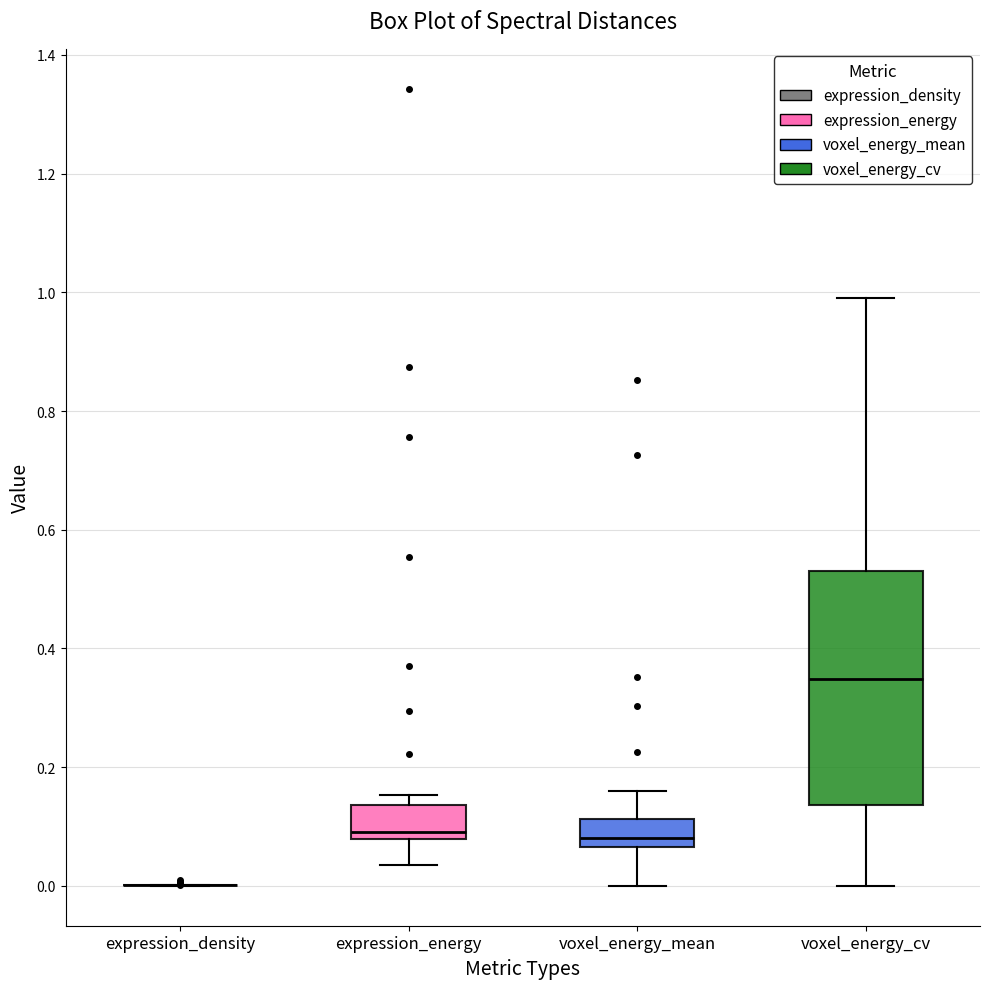

Reading left to right, transcribe this box plot: for each box, give where its median line is, the range the box spans, and where its two whiskers end, as read against the y-axis. The values are not printed on the chart, so give them approximately, as read against the axis.

expression_density: box collapsed to a line at 0.00, whiskers 0.00 to 0.00
expression_energy: median 0.10, box 0.08 to 0.14, whiskers 0.04 to 0.16
voxel_energy_mean: median 0.08, box 0.06 to 0.12, whiskers 0.00 to 0.16
voxel_energy_cv: median 0.34, box 0.14 to 0.52, whiskers 0.00 to 1.00